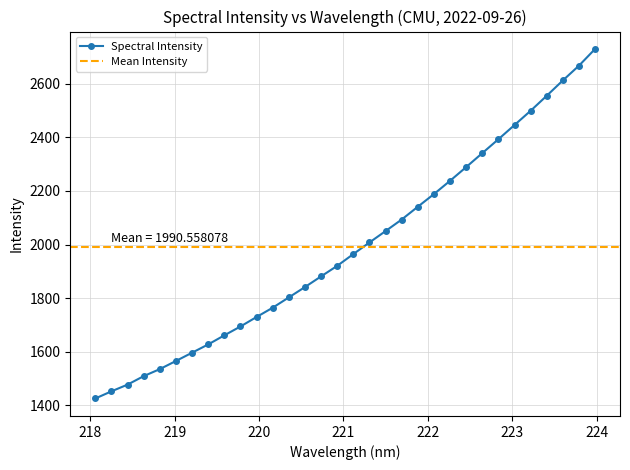

What value does the data have at 222.8355?

2393.0